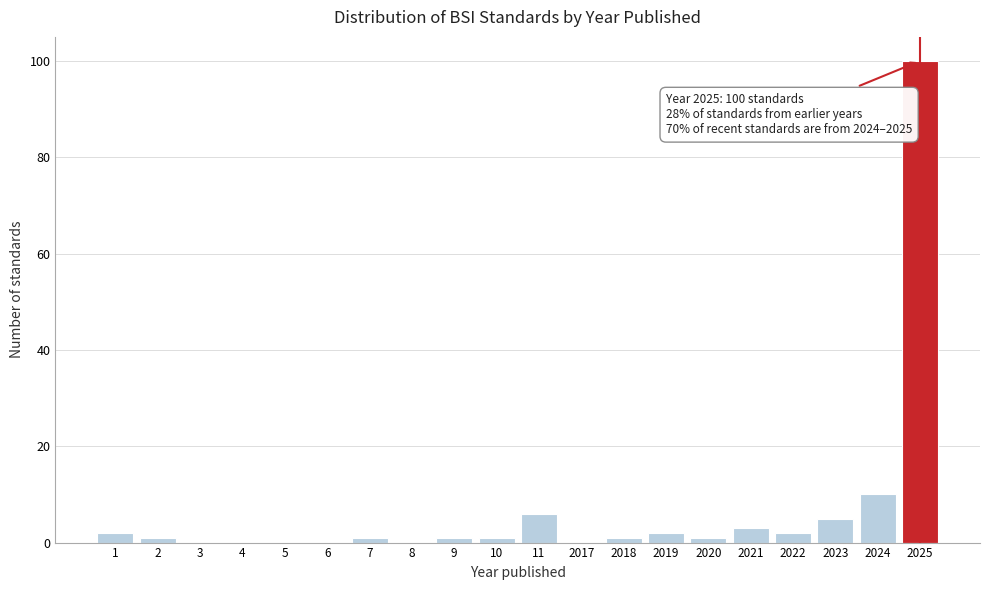

Reading right to left, extract all data points from this chart.

2025=100	2024=10	2023=5	2022=2	2021=3	2020=1	2019=2	2018=1	2017=0	11=6	10=1	9=1	8=0	7=1	6=0	5=0	4=0	3=0	2=1	1=2